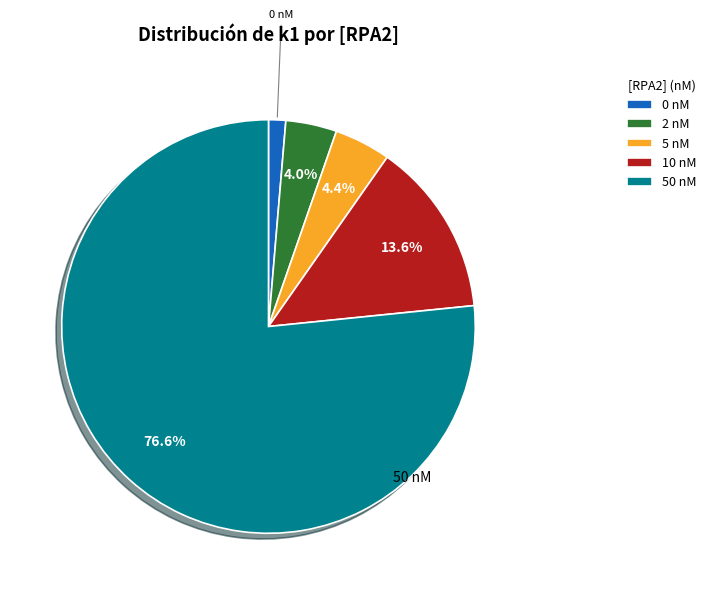

Between 0 nM and 5 nM, which is larger?

5 nM